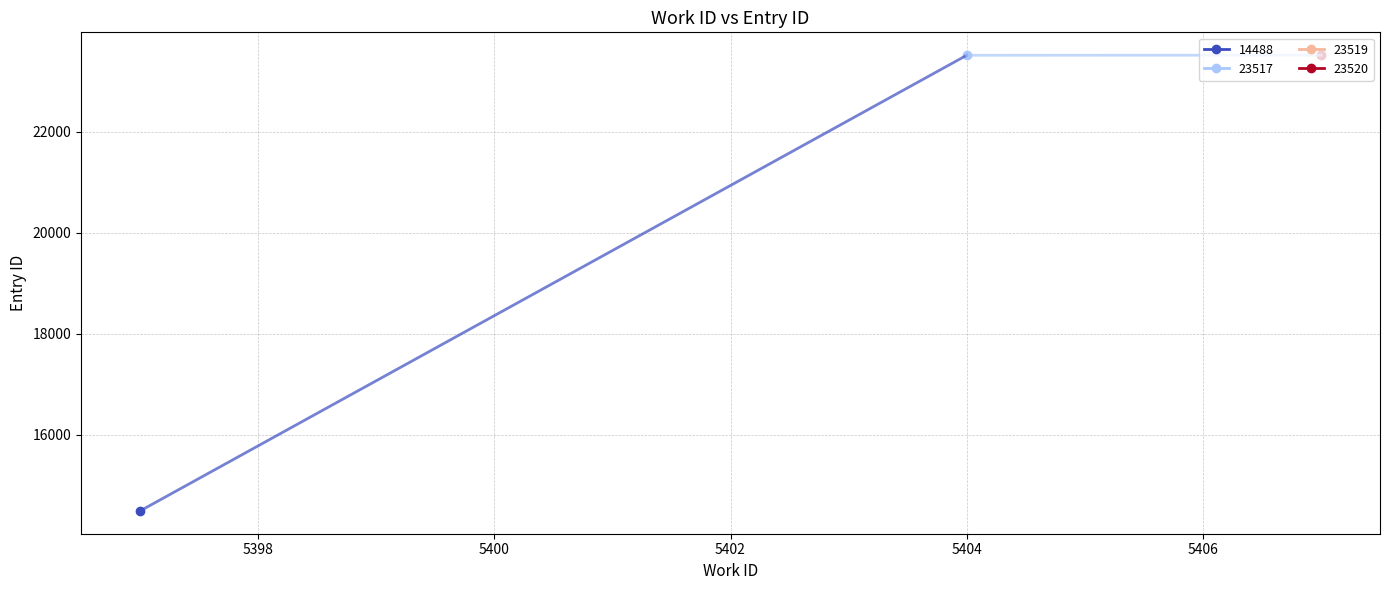

What is the average value of the segment_23517 series?

23518